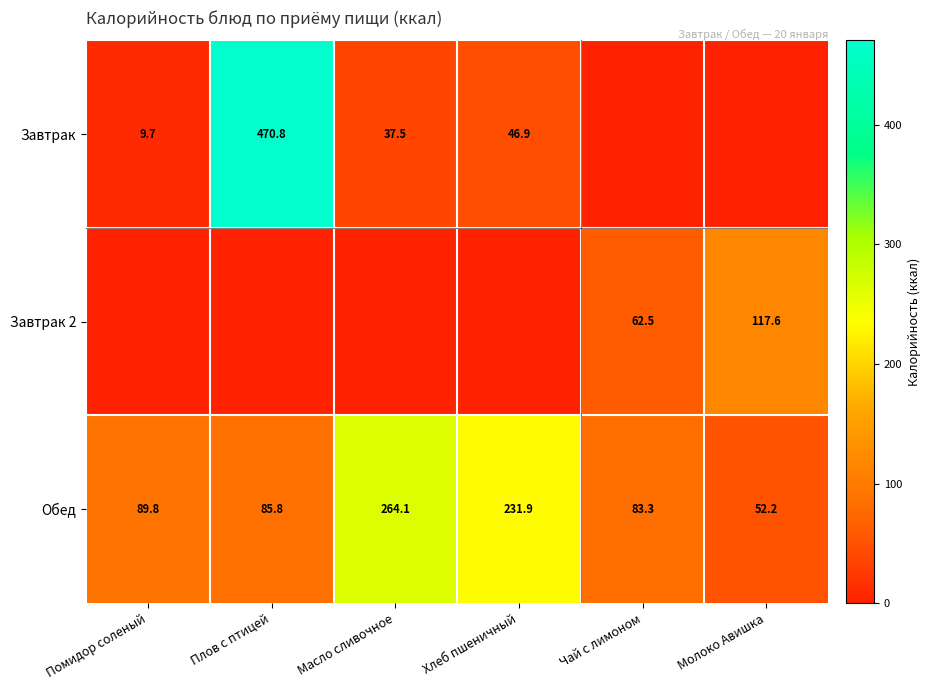

What is the average value of the Обед series?

134.5